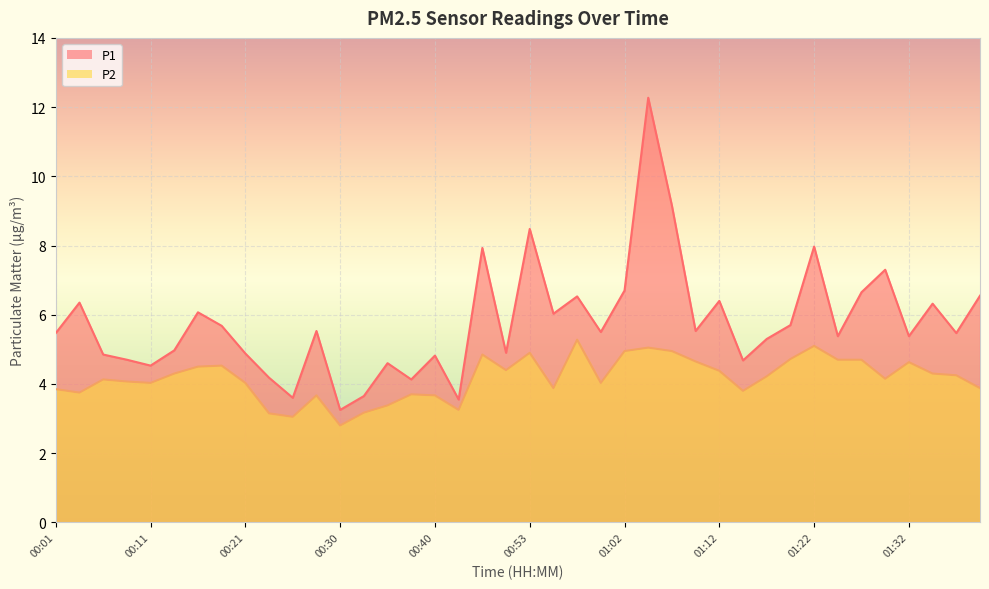

At which label does P2 first exceed 4?

00:06